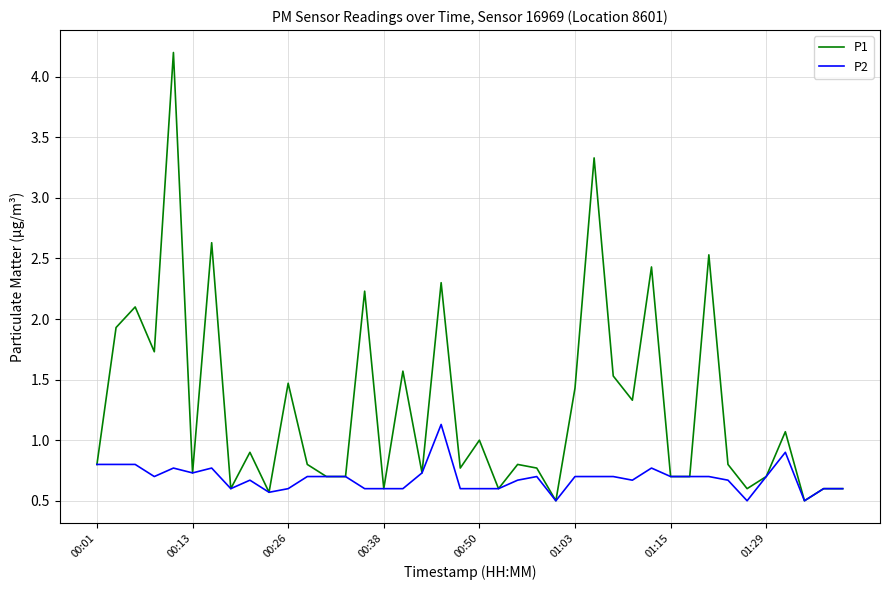

Reading left to right, list all the values displayed in this chart.

P1: 0.8	1.9	2.1	1.7	4.2	0.7	2.6	0.6	0.9	0.6	1.5	0.8	0.7	0.7	2.2	0.6	1.6	0.7	2.3	0.8	1.0	0.6	0.8	0.8	0.5	1.4	3.3	1.5	1.3	2.4	0.7	0.7	2.5	0.8	0.6	0.7	1.1	0.5	0.6	0.6
P2: 0.8	0.8	0.8	0.7	0.8	0.7	0.8	0.6	0.7	0.6	0.6	0.7	0.7	0.7	0.6	0.6	0.6	0.7	1.1	0.6	0.6	0.6	0.7	0.7	0.5	0.7	0.7	0.7	0.7	0.8	0.7	0.7	0.7	0.7	0.5	0.7	0.9	0.5	0.6	0.6